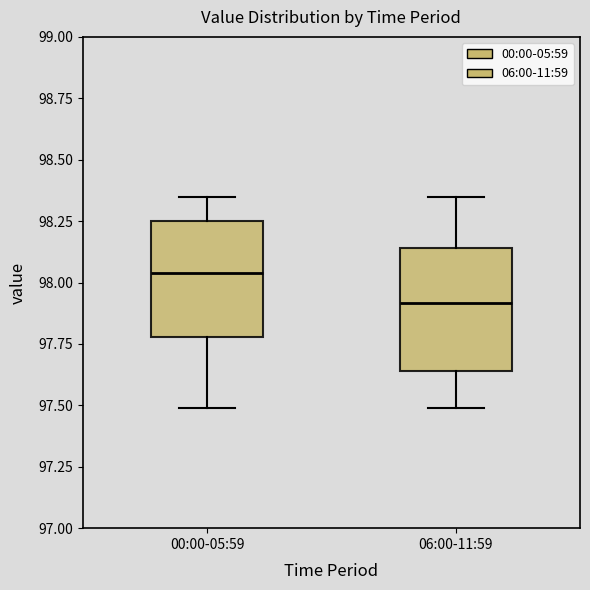

Reading left to right, read every box against the y-axis: the position of its median line, the range the box covers, and the ends of its whiskers. The values are not printed on the chart, so give them approximately, as read against the axis.

00:00-05:59: median 98.05, box 97.80 to 98.25, whiskers 97.50 to 98.35
06:00-11:59: median 97.90, box 97.65 to 98.15, whiskers 97.50 to 98.35